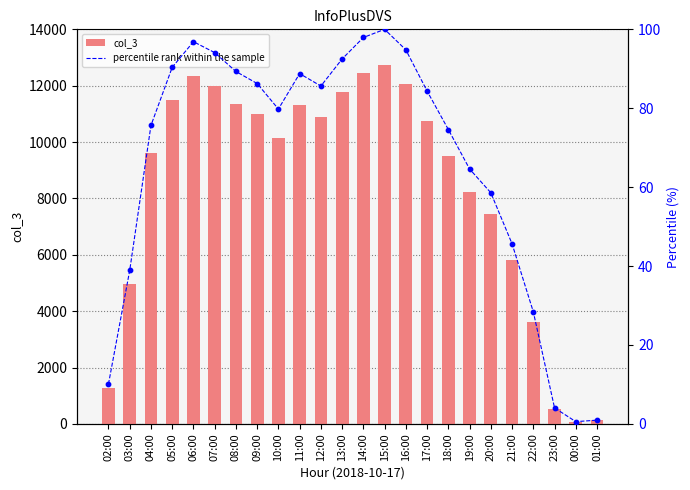

Which series has the largest total across all categories?

col_3